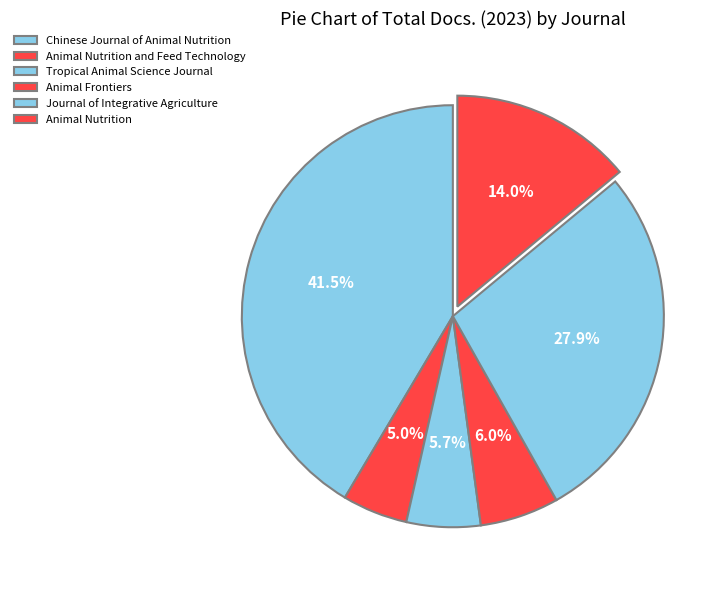

To the nearest percent, what portion does Animal Nutrition represent?

14%